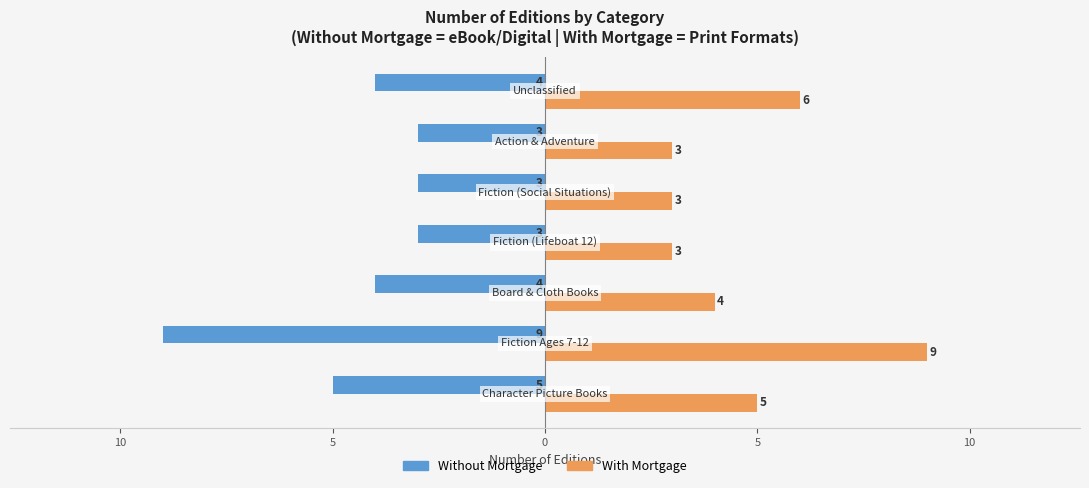

What is the label of the 3rd bar from the right?

5